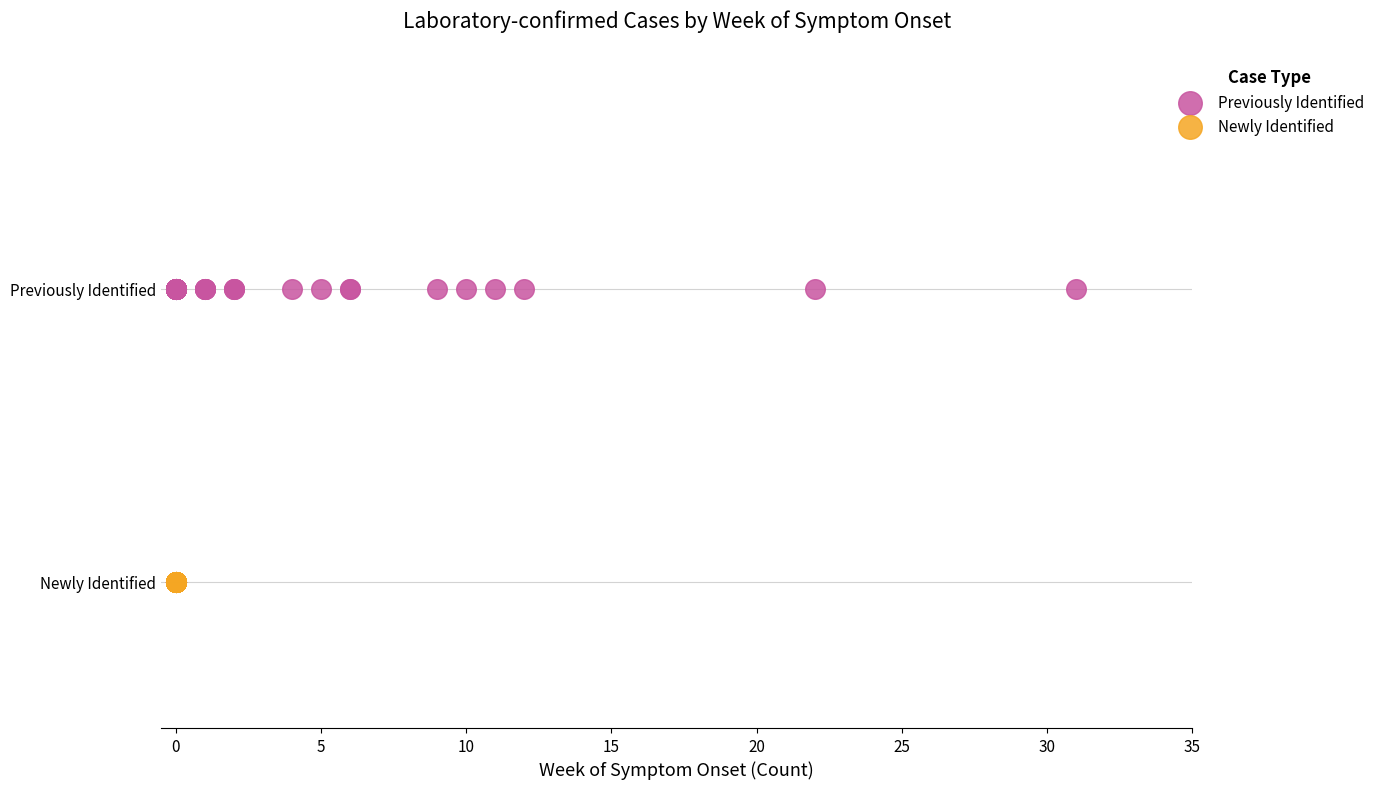

Which series reaches the maximum Y coordinate?

Previously Identified